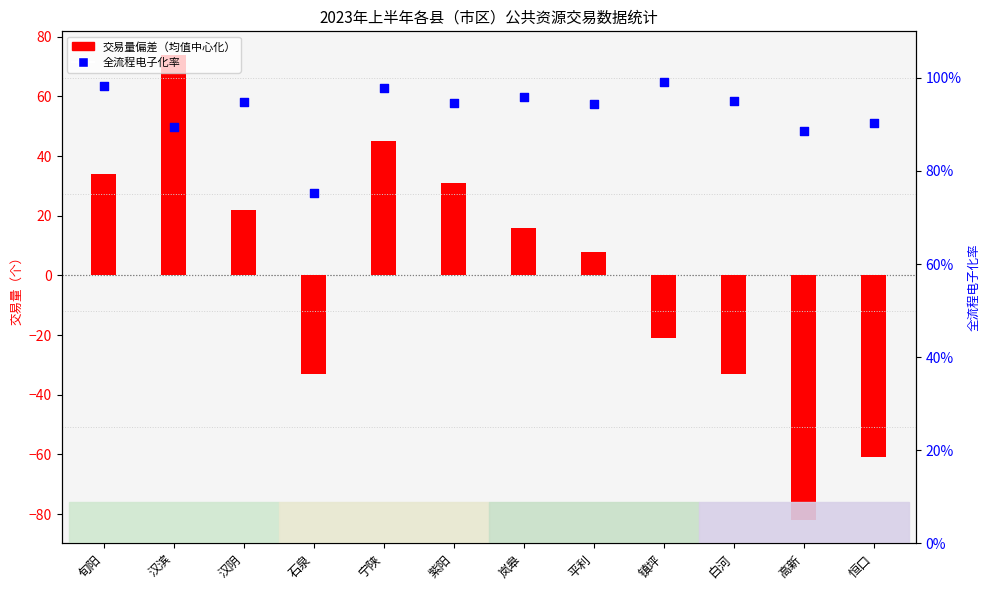

What are all the series names shown in the legend?

交易量偏差（均值中心化）, 全流程电子化率